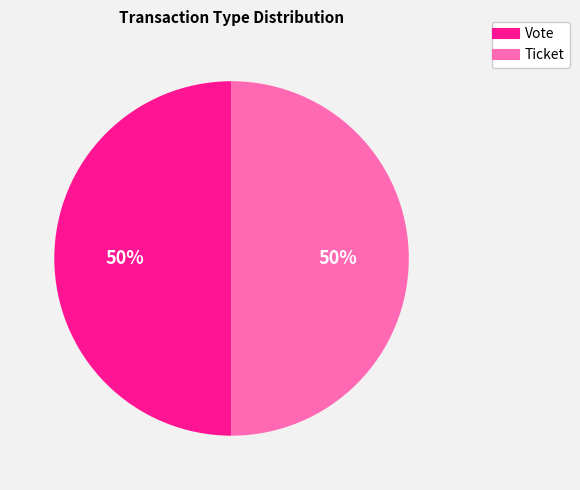

The Vote slice represents 50% of the pie. True or false?

True